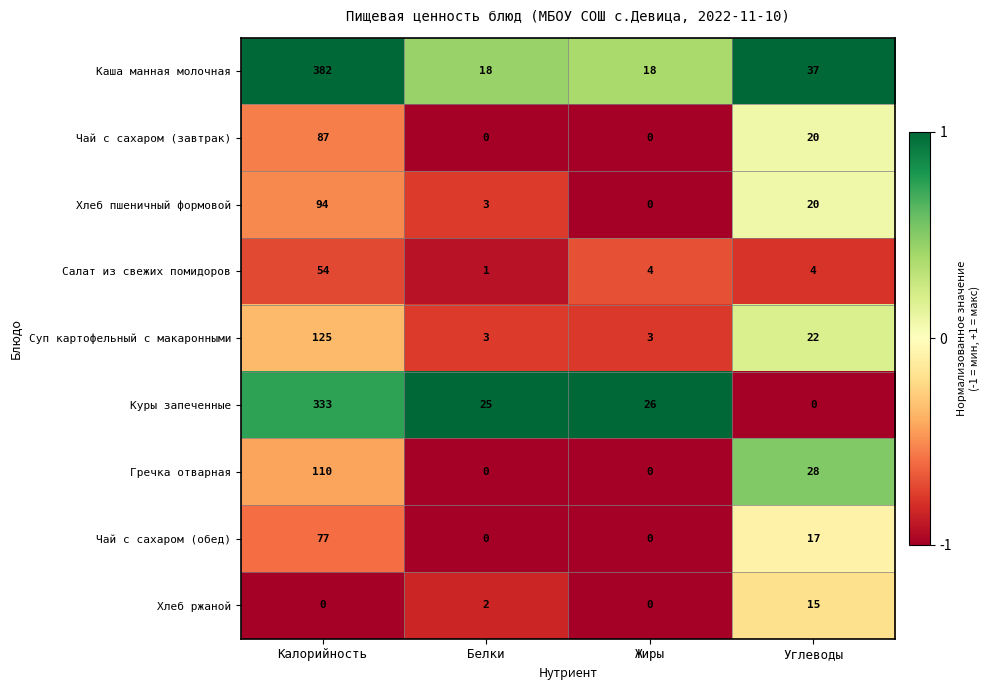

What is the spread (max minus min) of values at Белки?

25